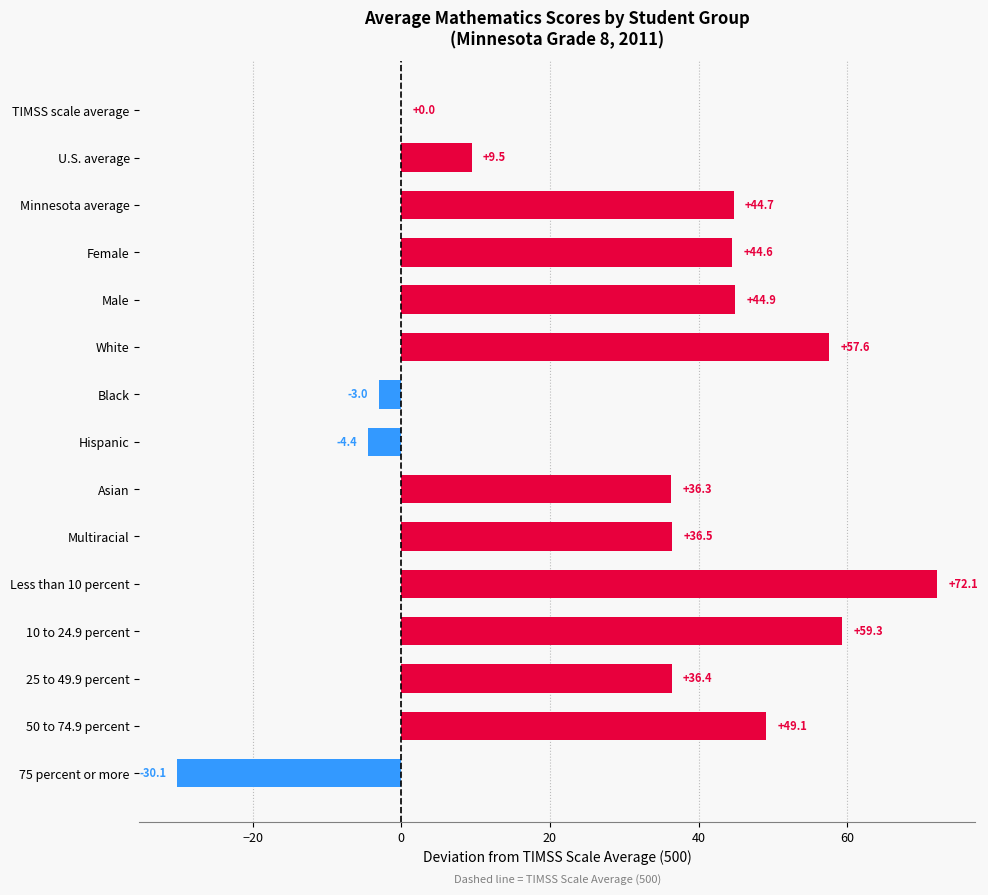

Which category has the highest value across all series?

Less than 10 percent